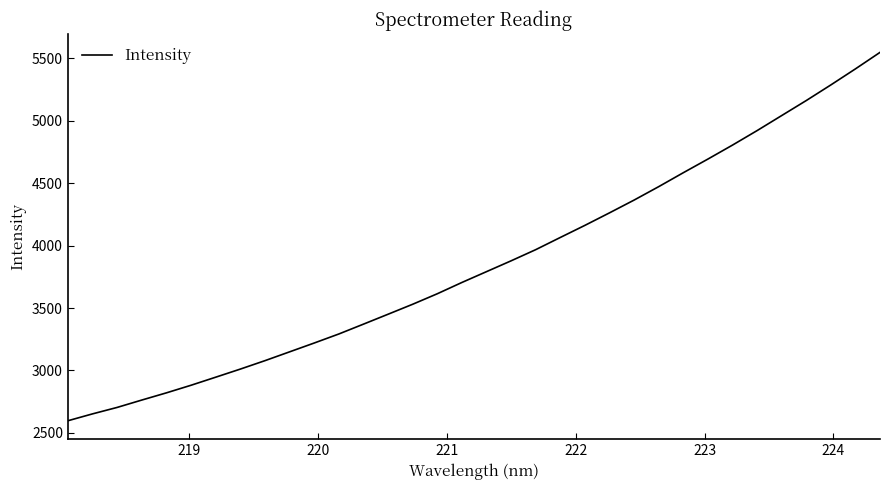

What is the sum of all values?

131204.8